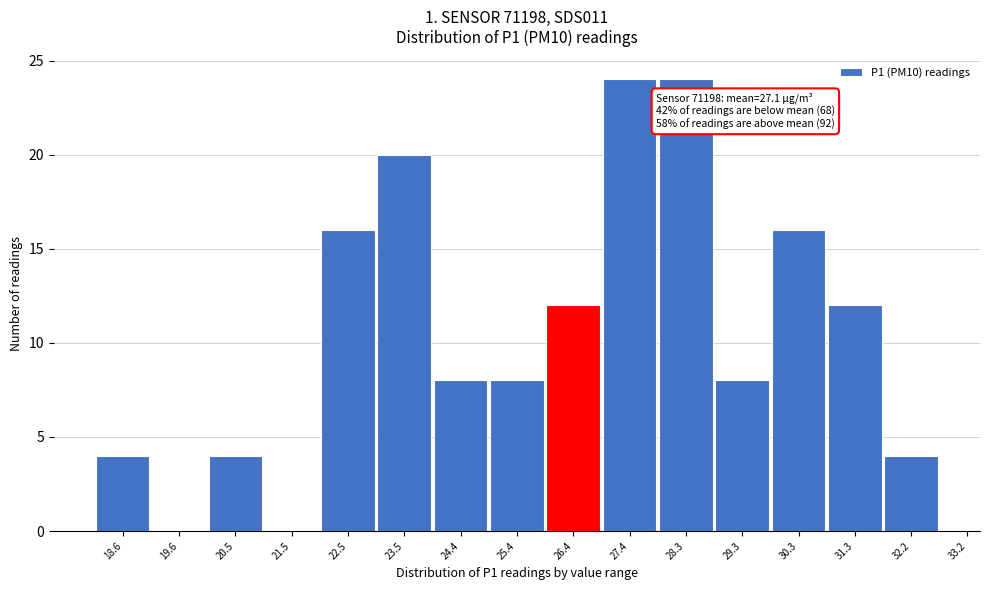

Reading left to right, extract all data points from this chart.

18.6=4	19.6=0	20.5=4	21.5=0	22.5=16	23.5=20	24.4=8	25.4=8	26.4=12	27.4=24	28.3=24	29.3=8	30.3=16	31.3=12	32.2=4